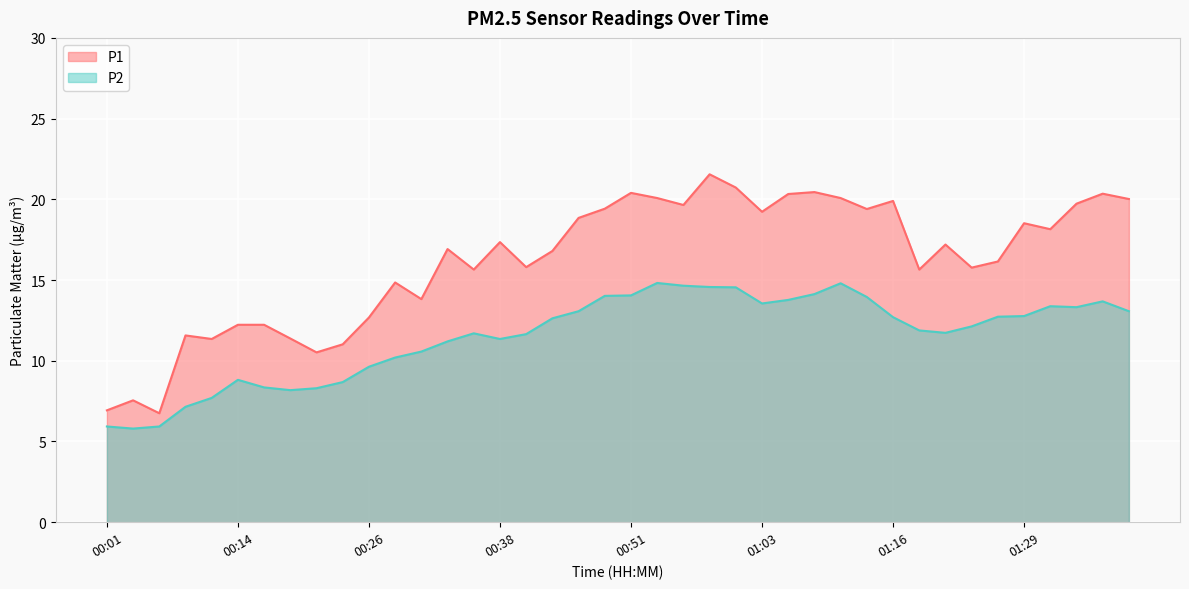

Is it true that P2 equals 13.3 at 01:34?

True